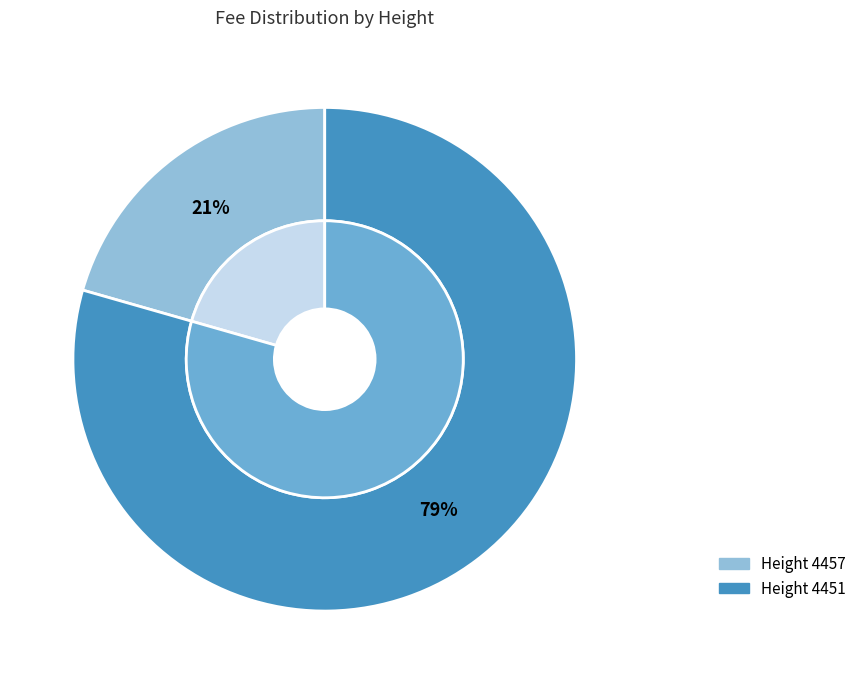

Is it true that 4451 is 91% of the pie?

False